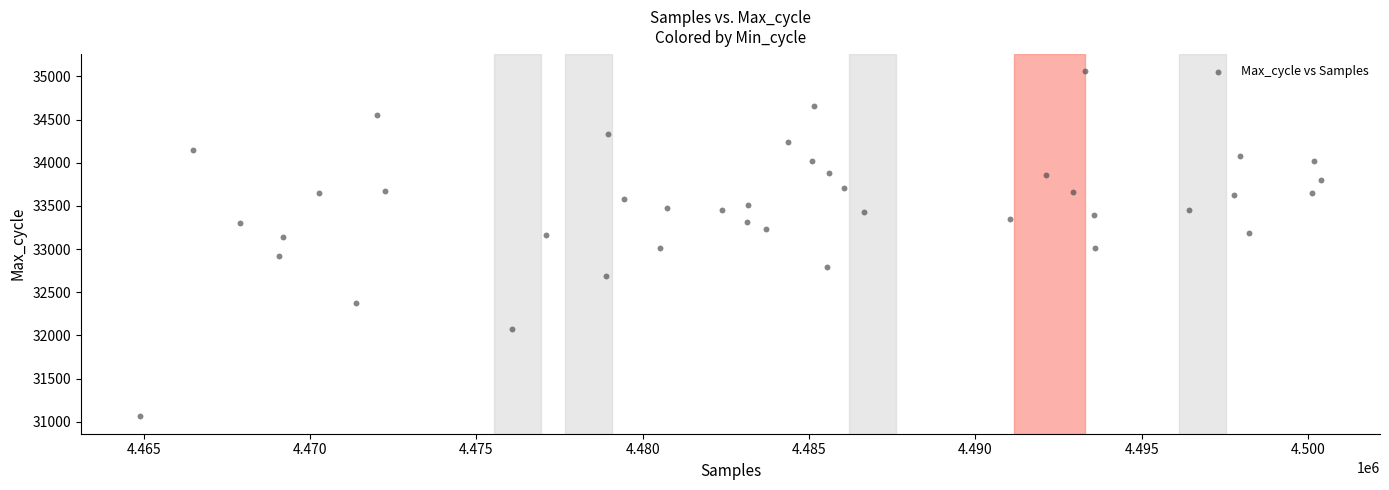

What is the range of X values (max minus min)?

35492